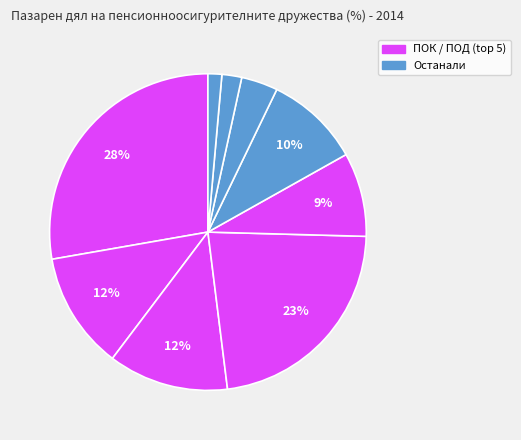

How many slices are in this pie chart?

9